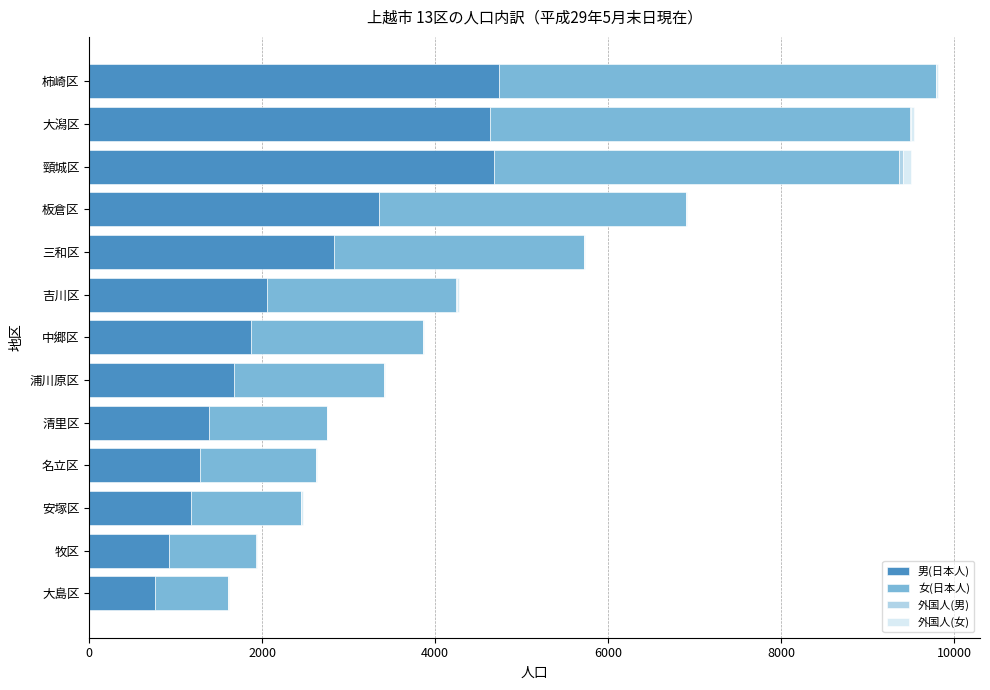

What is the sum of all 男(日本人) values?

31356